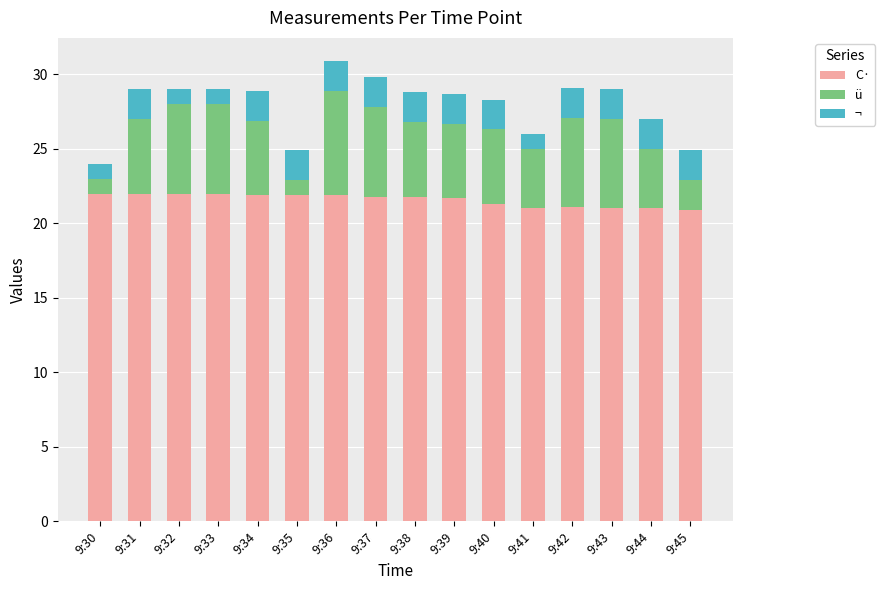

At which category is the sum across all series the highest?

9:36